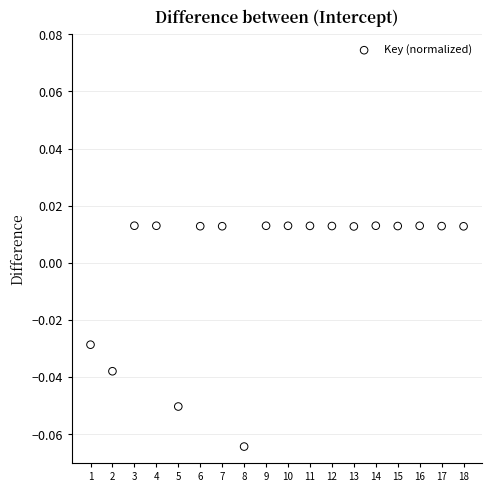

What is the range of X values (max minus min)?

17.0